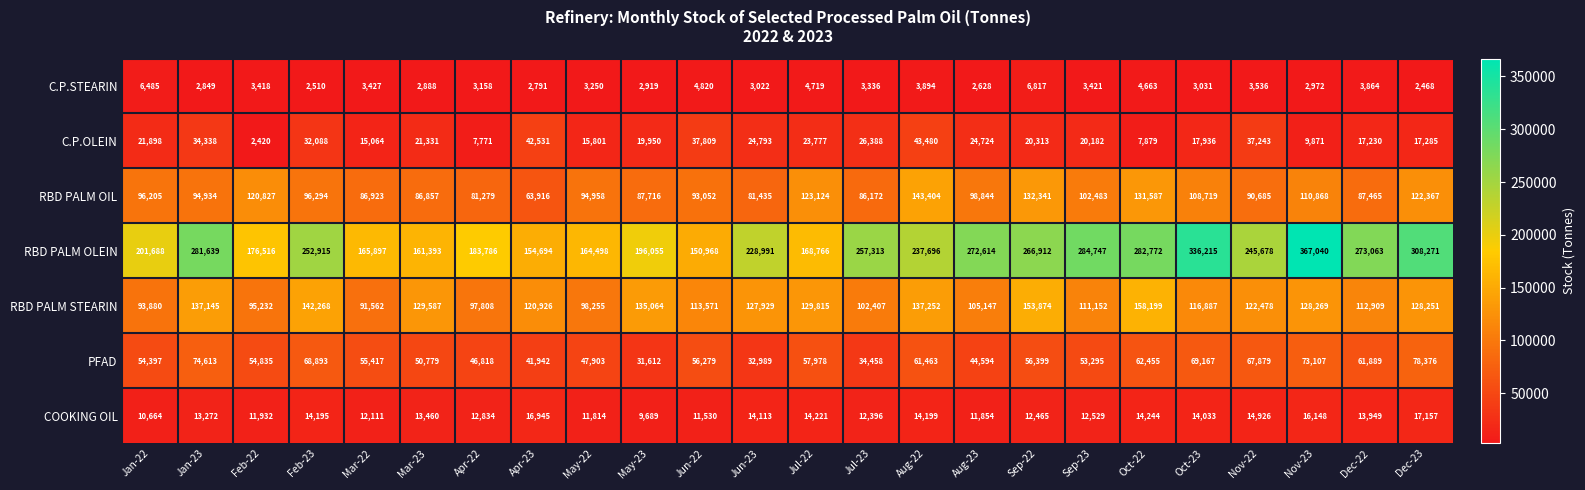

Rank the series at May-22 from lowest to highest value.

C.P.STEARIN, COOKING OIL, C.P.OLEIN, PFAD, RBD PALM OIL, RBD PALM STEARIN, RBD PALM OLEIN